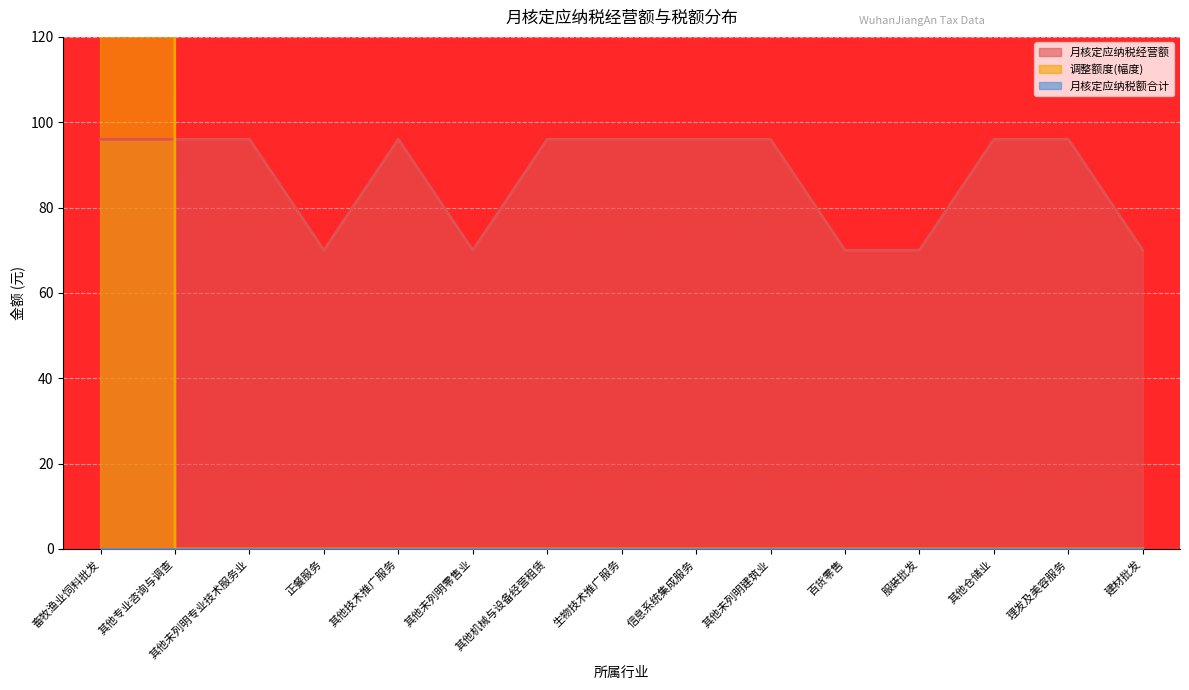

After their last crossing, which series has the higher values: 调整额度(幅度) or 月核定应纳税经营额?

月核定应纳税经营额